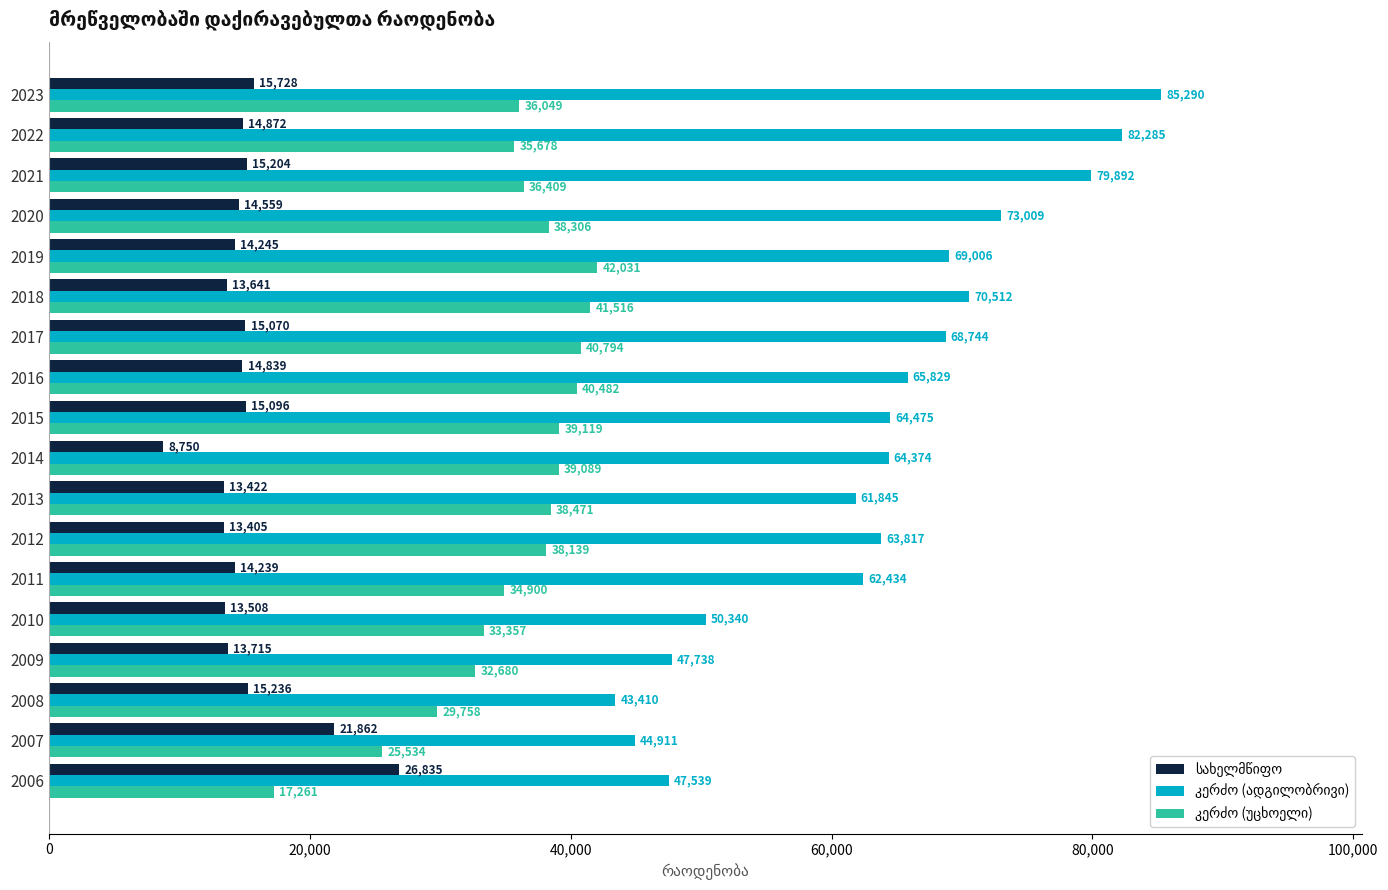

At which category is the sum across all series the highest?

2023